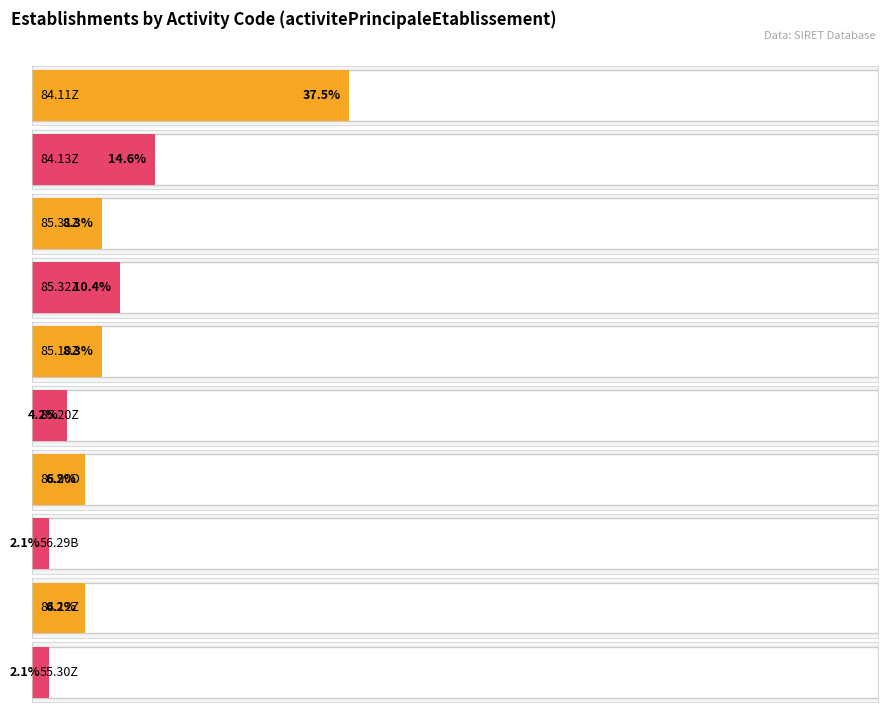

What value does the data have at 85.10Z, to the nearest 10?

10